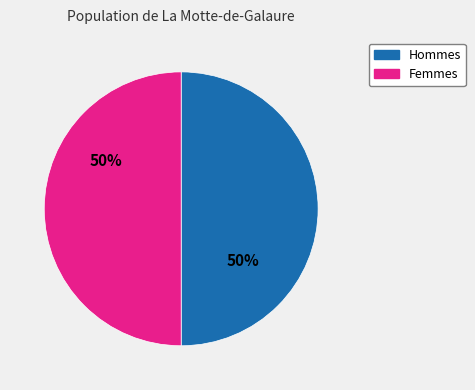

Combined, do Hommes and Femmes account for over 50%?

Yes